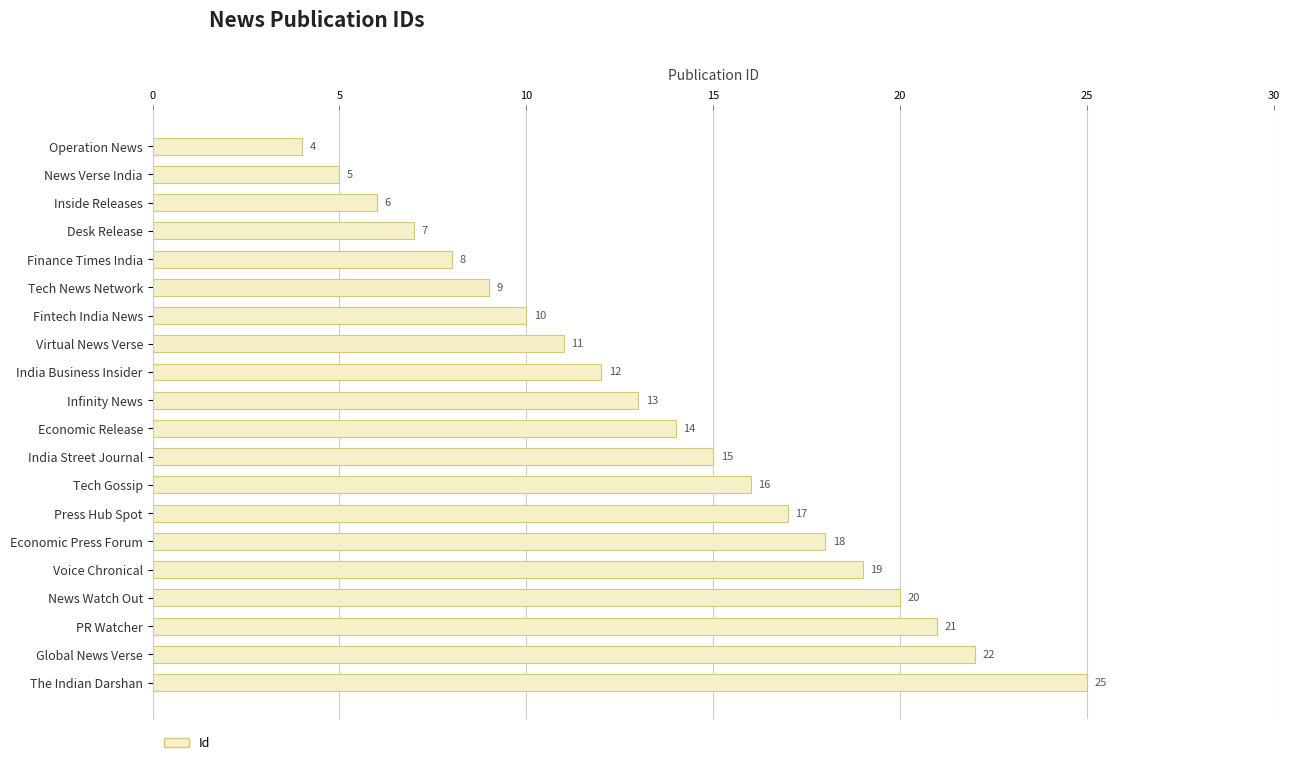

Which label corresponds to the largest value in the chart?

The Indian Darshan